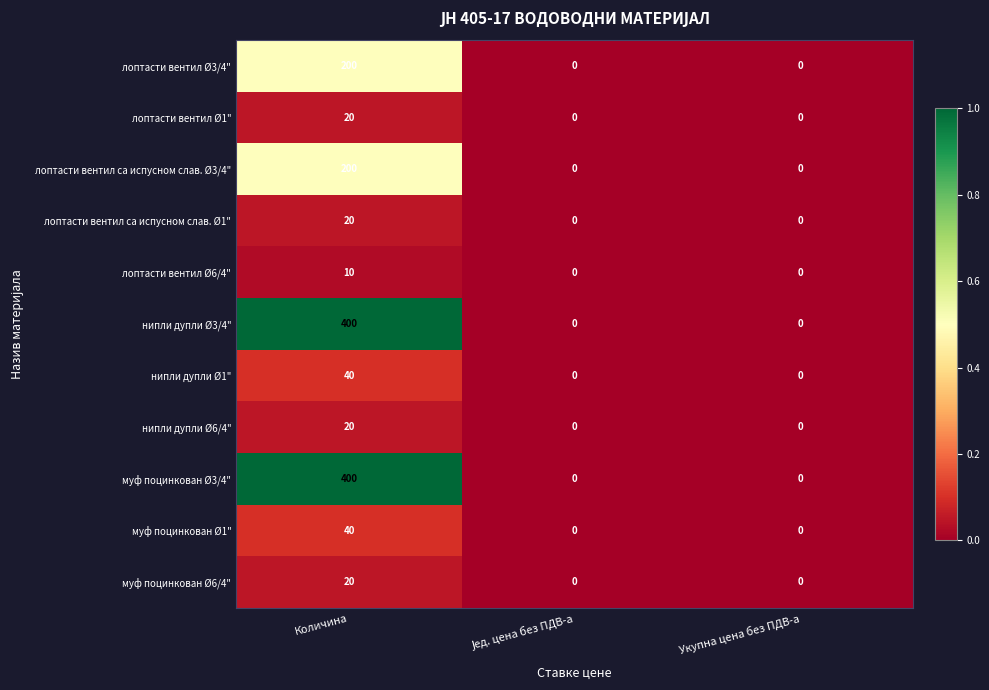

How many лоптасти вентил Ø6/4" values are between 0 and 10?

3